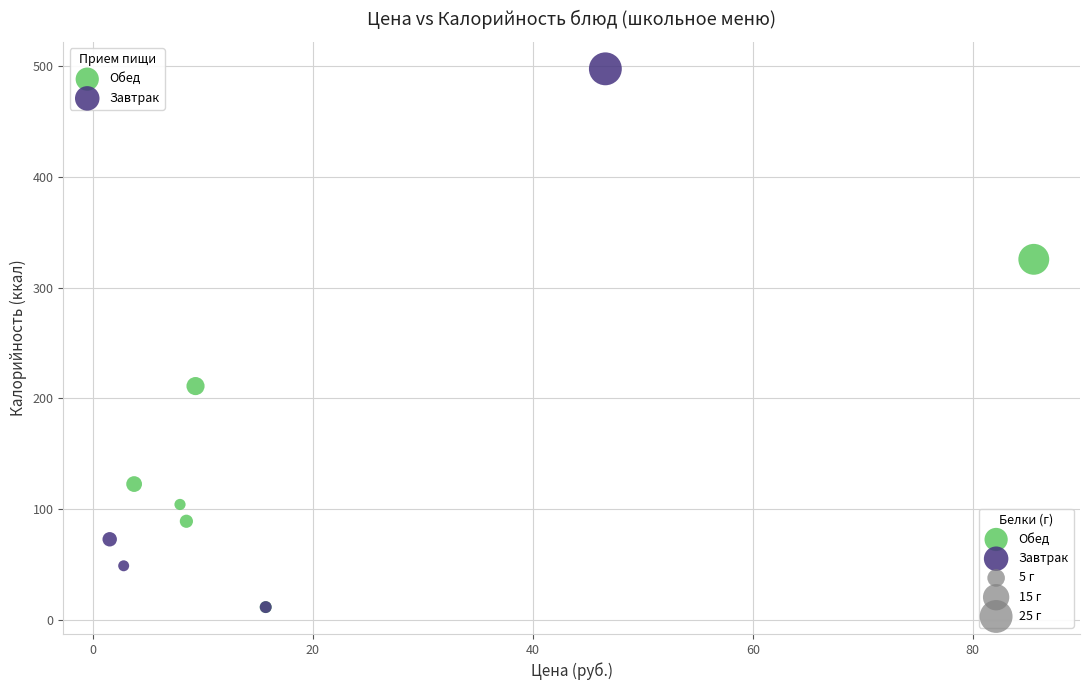

Which series reaches the maximum Y coordinate?

Завтрак